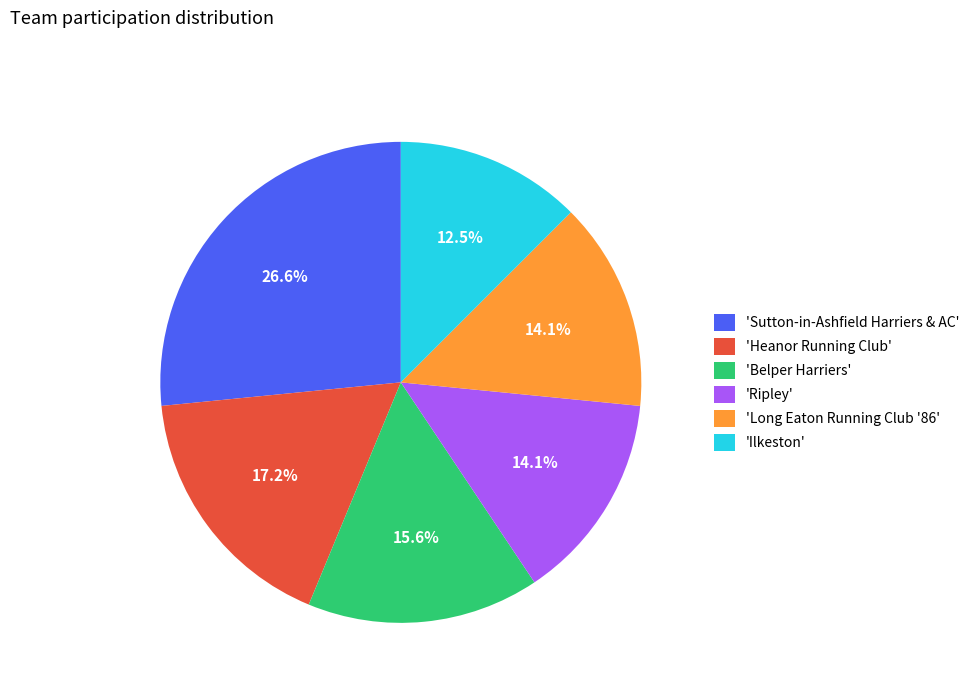

Approximately how many times larger is the value at 'Heanor Running Club' compared to 'Belper Harriers'?

1.1